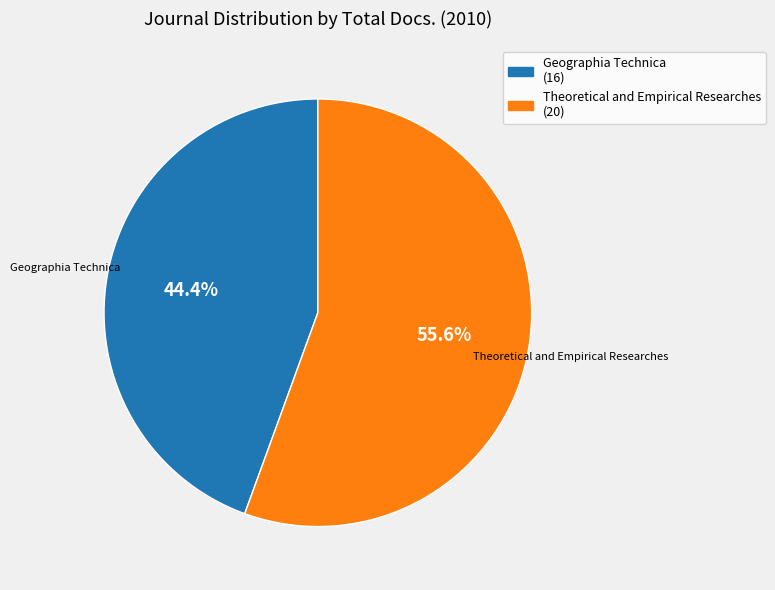

The Geographia Technica slice represents 30% of the pie. True or false?

False